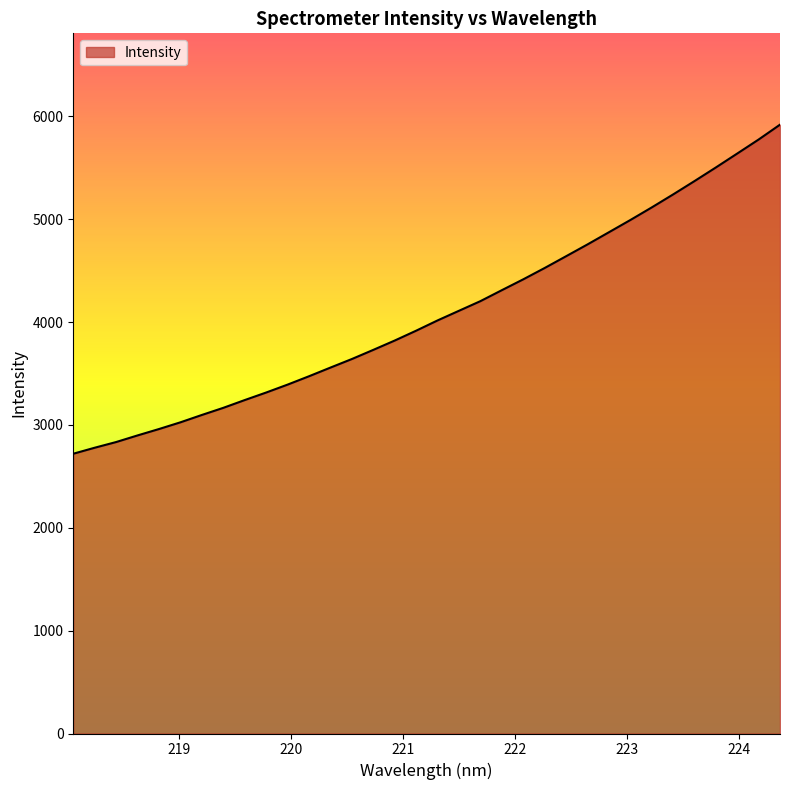

What is the difference between the maximum and minimum values?

3199.0